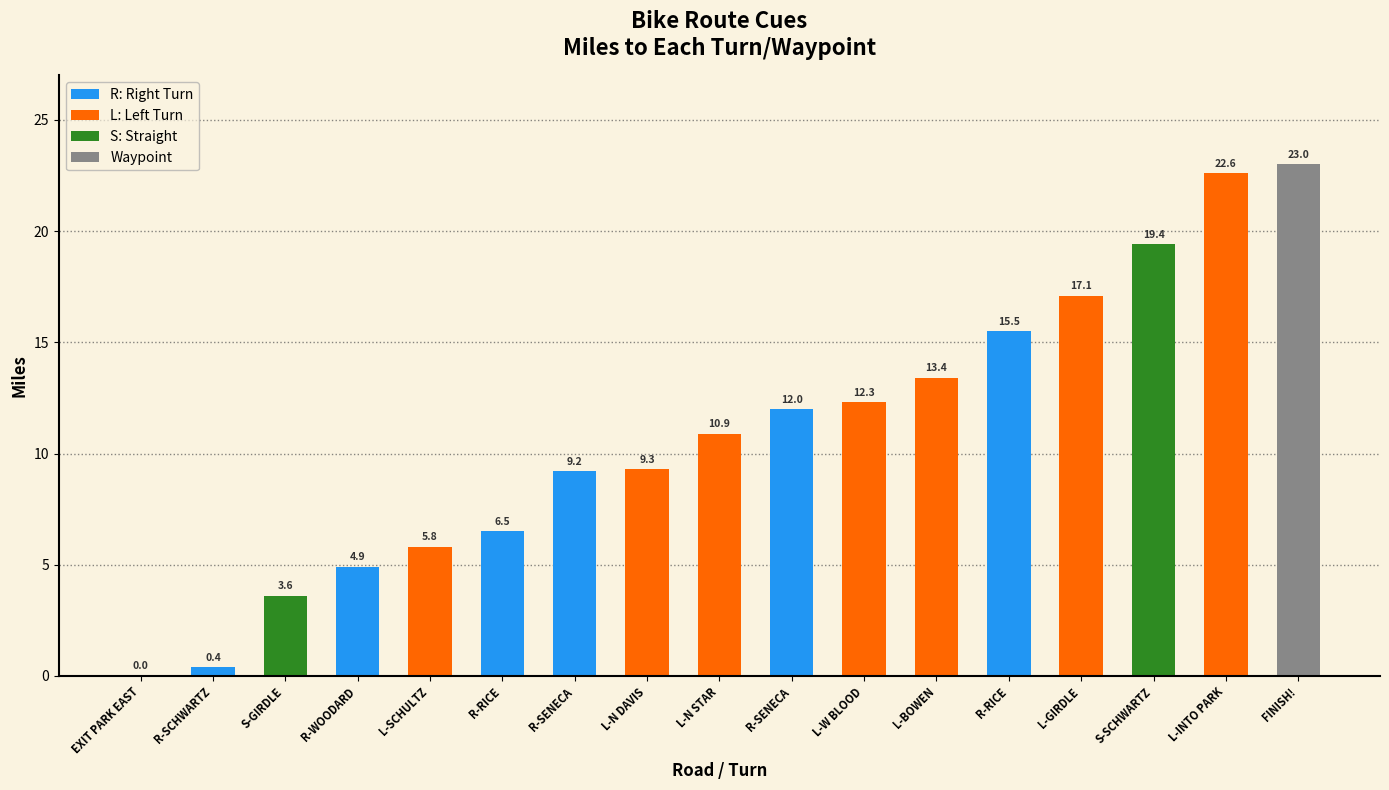

List the labels in order of value, smallest first.

EXIT PARK EAST, SCHWARTZ(R), GIRDLE(S), WOODARD(R), SCHULTZ(L), RICE(R), SENECA(R), N DAVIS(L), N STAR(L), SENECA(R), W BLOOD(L), BOWEN(L), RICE(R), GIRDLE(L), SCHWARTZ(S), INTO PARK(L), FINISH!